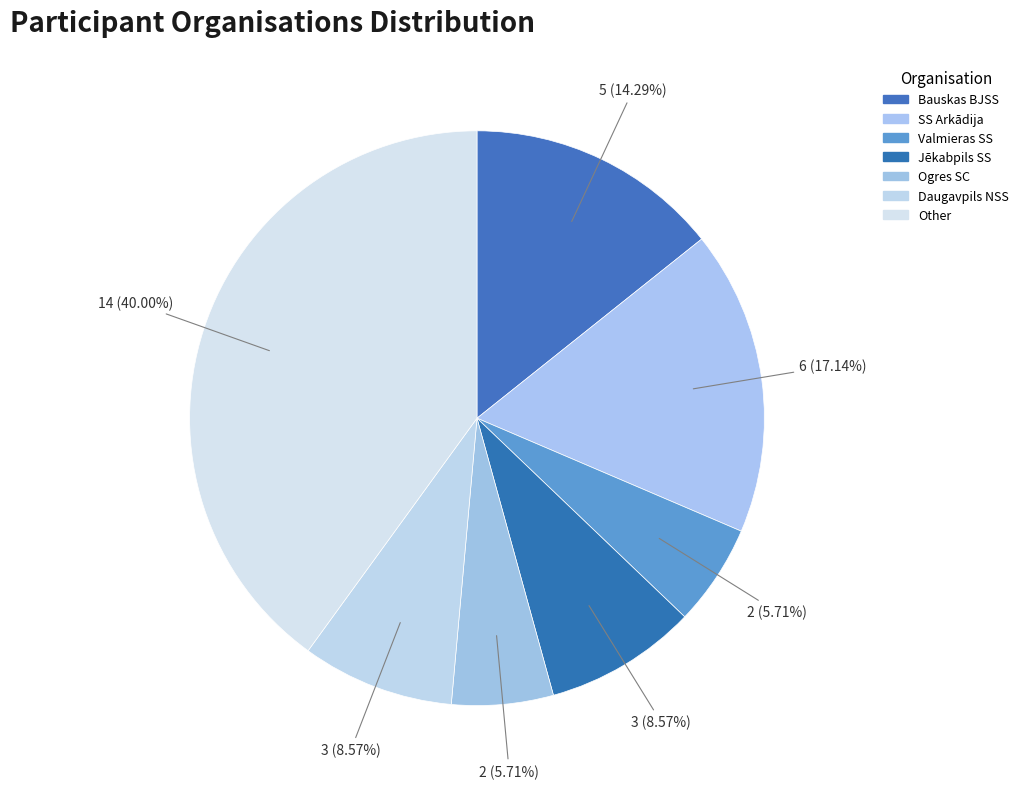

How many segments does this pie chart have?

7